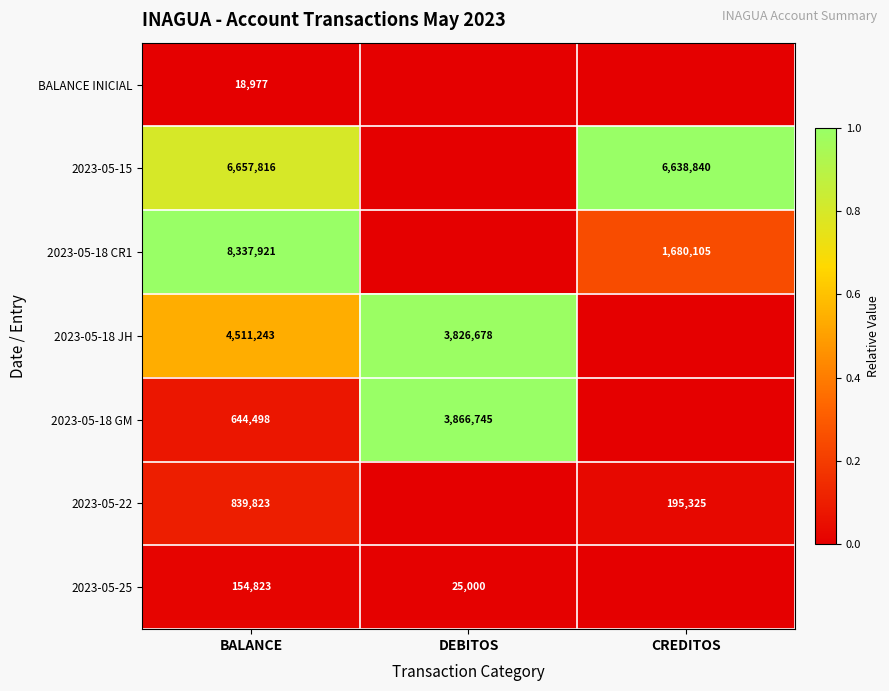

Is the value of 2023-05-18 CR1 at BALANCE greater than the value of 2023-05-22 at CREDITOS?

Yes